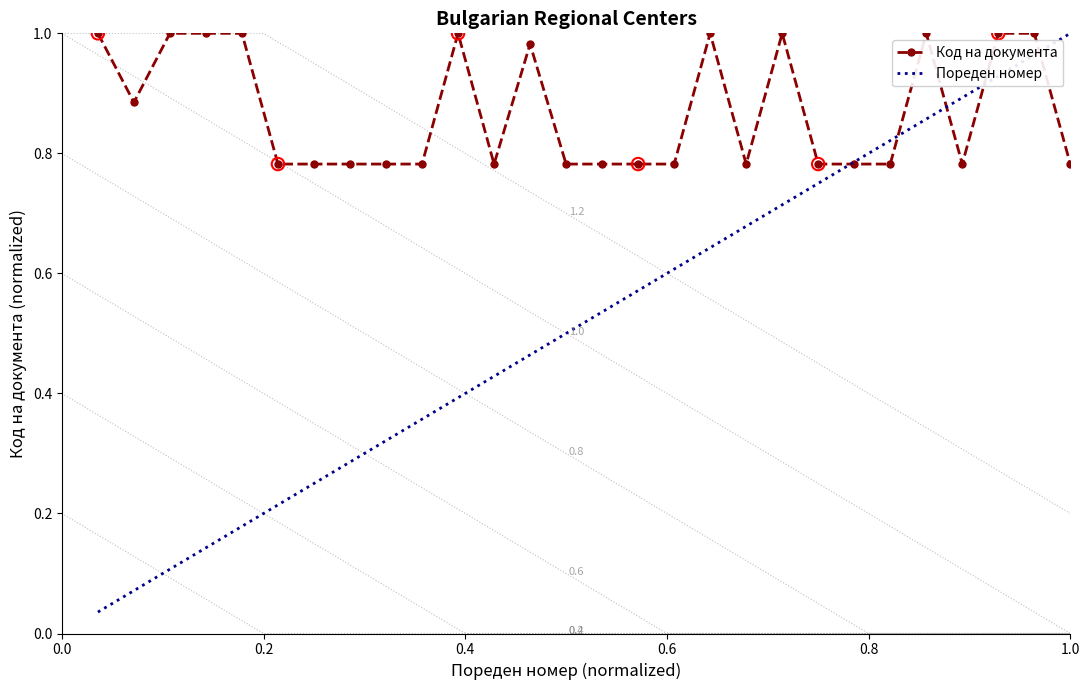

Which series contains the highest Y value?

Код на документа